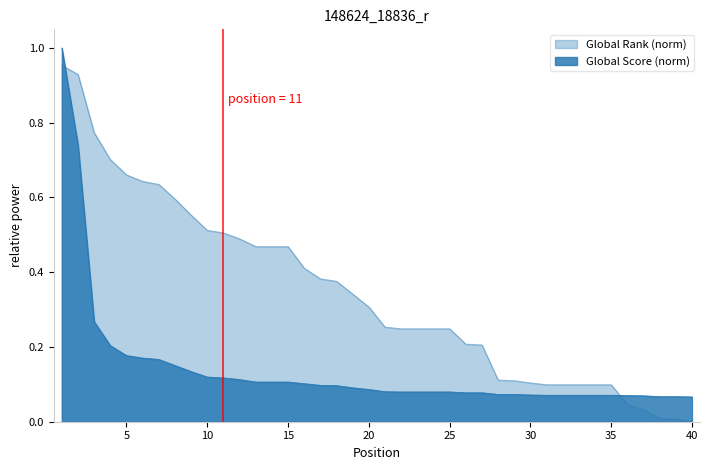

Which label corresponds to the smallest value in the chart?

40